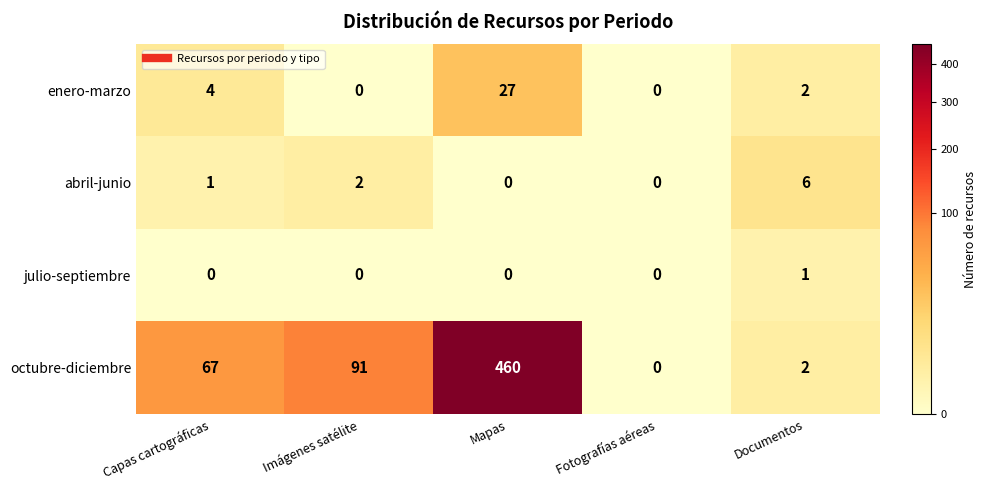

True or false: julio-septiembre has a value of -1 at Imágenes satélite.

False